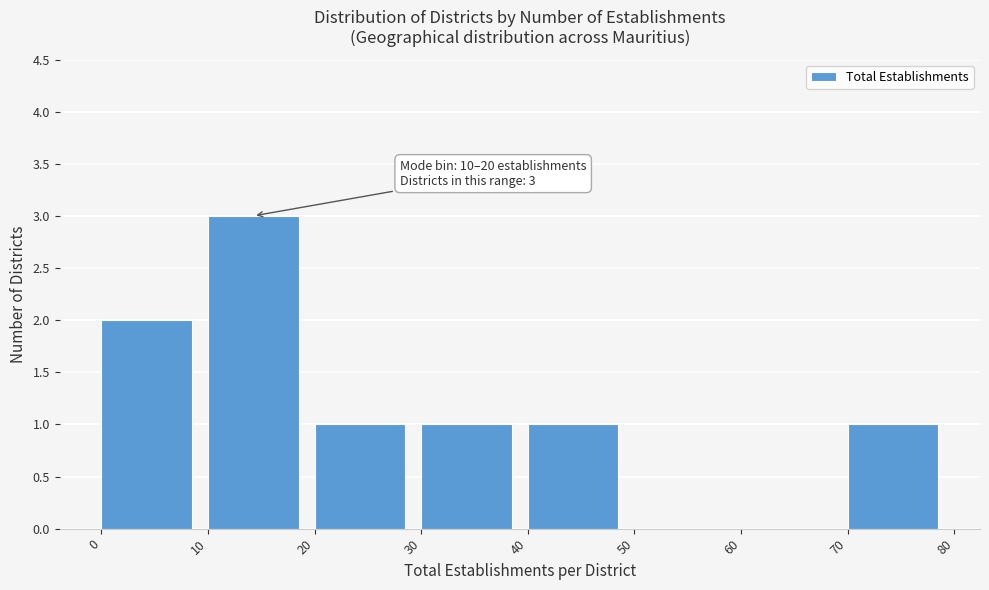

Which range on the x-axis has the tallest bar?

10 to 20